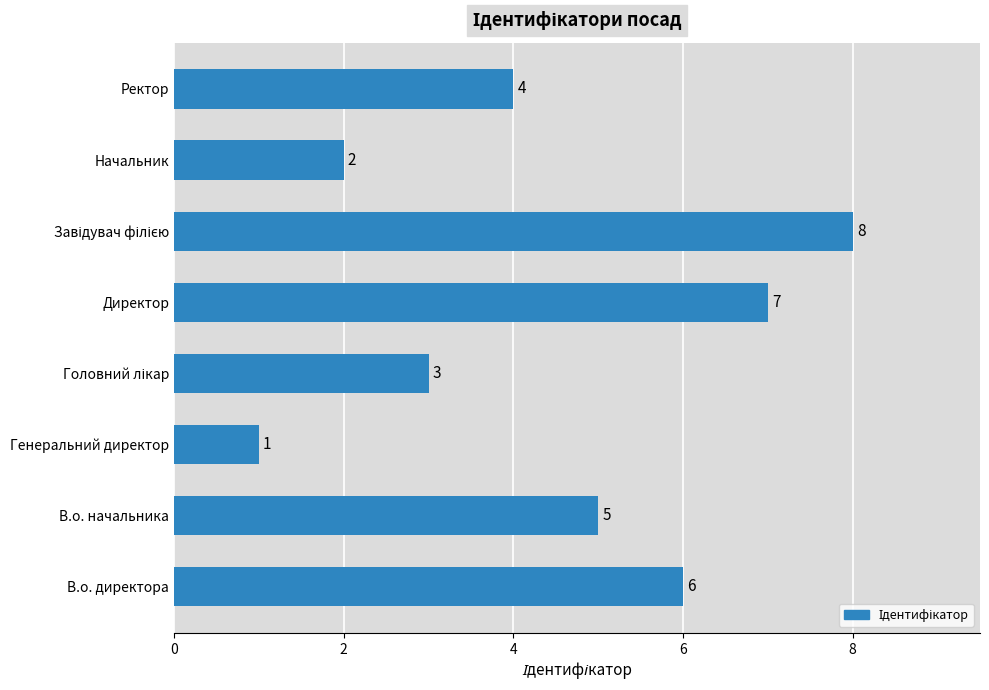

The chart shows a value of 3 at Директор. True or false?

False